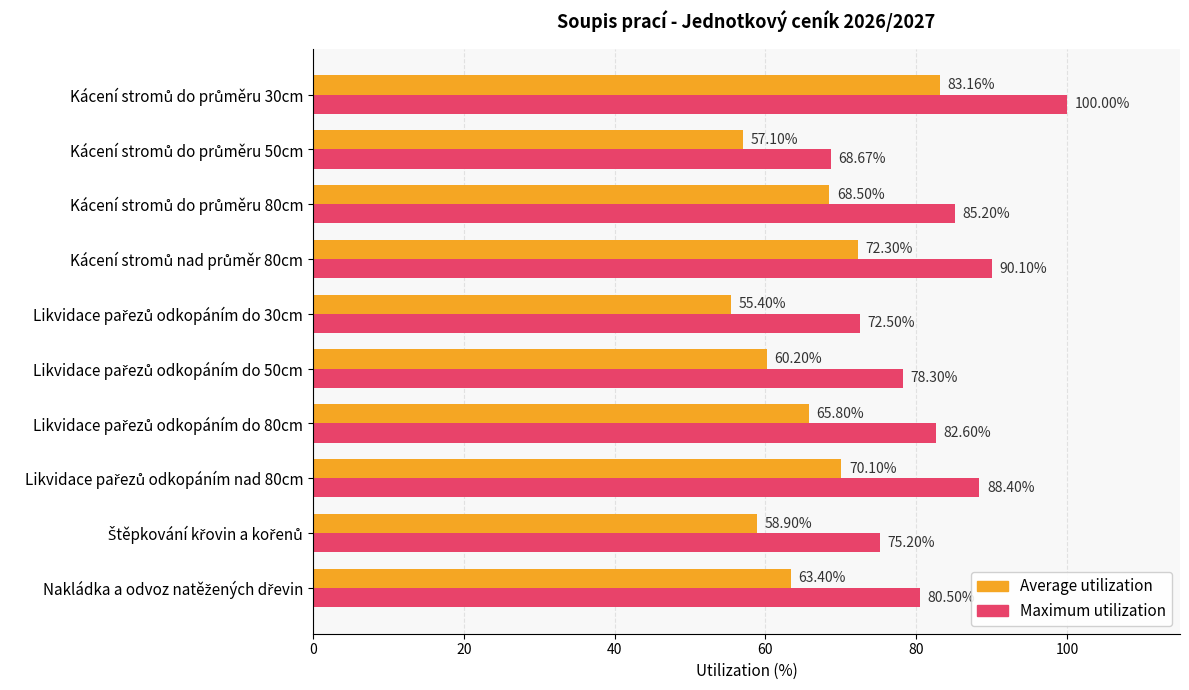

List the series in order of their overall mean, highest first.

Maximum utilization, Average utilization